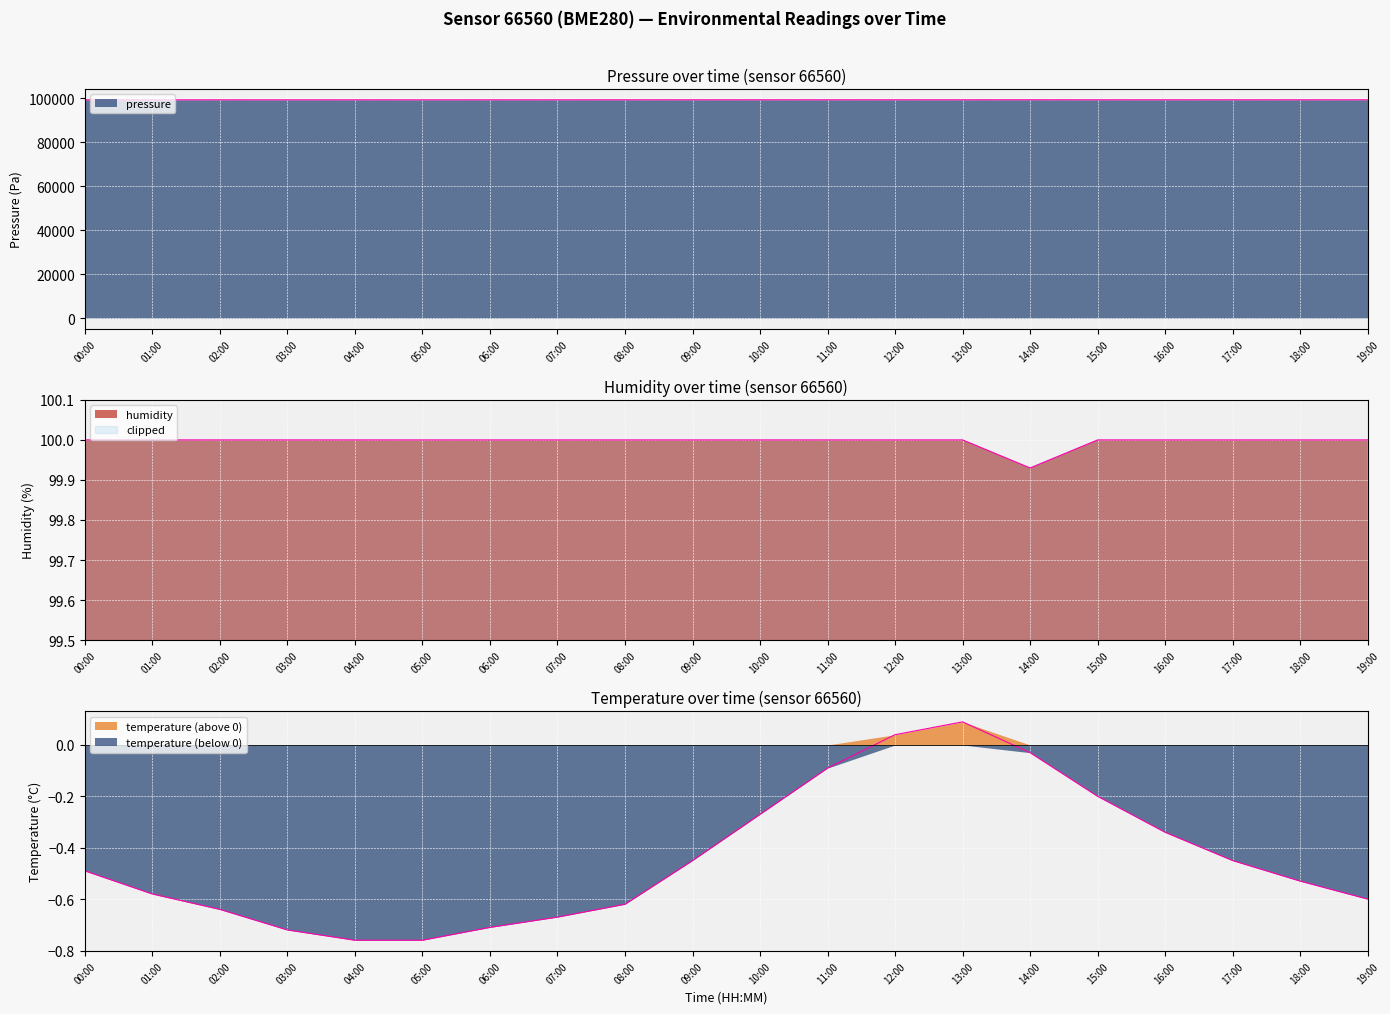

Reading right to left, extract all data points from this chart.

pressure: 19:00=99328.4	18:00=99335.2	17:00=99335.2	16:00=99342.1	15:00=99338.6	14:00=99351.3	13:00=99342.7	12:00=99336.7	11:00=99341.1	10:00=99336.9	09:00=99337.8	08:00=99331.0	07:00=99327.6	06:00=99329.3	05:00=99323.3	04:00=99328.5	03:00=99322.5	02:00=99327.6	01:00=99317.2	00:00=99318.9
humidity: 19:00=100.0	18:00=100.0	17:00=100.0	16:00=100.0	15:00=100.0	14:00=99.9	13:00=100.0	12:00=100.0	11:00=100.0	10:00=100.0	09:00=100.0	08:00=100.0	07:00=100.0	06:00=100.0	05:00=100.0	04:00=100.0	03:00=100.0	02:00=100.0	01:00=100.0	00:00=100.0
temperature: 19:00=-0.6	18:00=-0.5	17:00=-0.5	16:00=-0.3	15:00=-0.2	14:00=-0.0	13:00=0.1	12:00=0.0	11:00=-0.1	10:00=-0.3	09:00=-0.5	08:00=-0.6	07:00=-0.7	06:00=-0.7	05:00=-0.8	04:00=-0.8	03:00=-0.7	02:00=-0.6	01:00=-0.6	00:00=-0.5